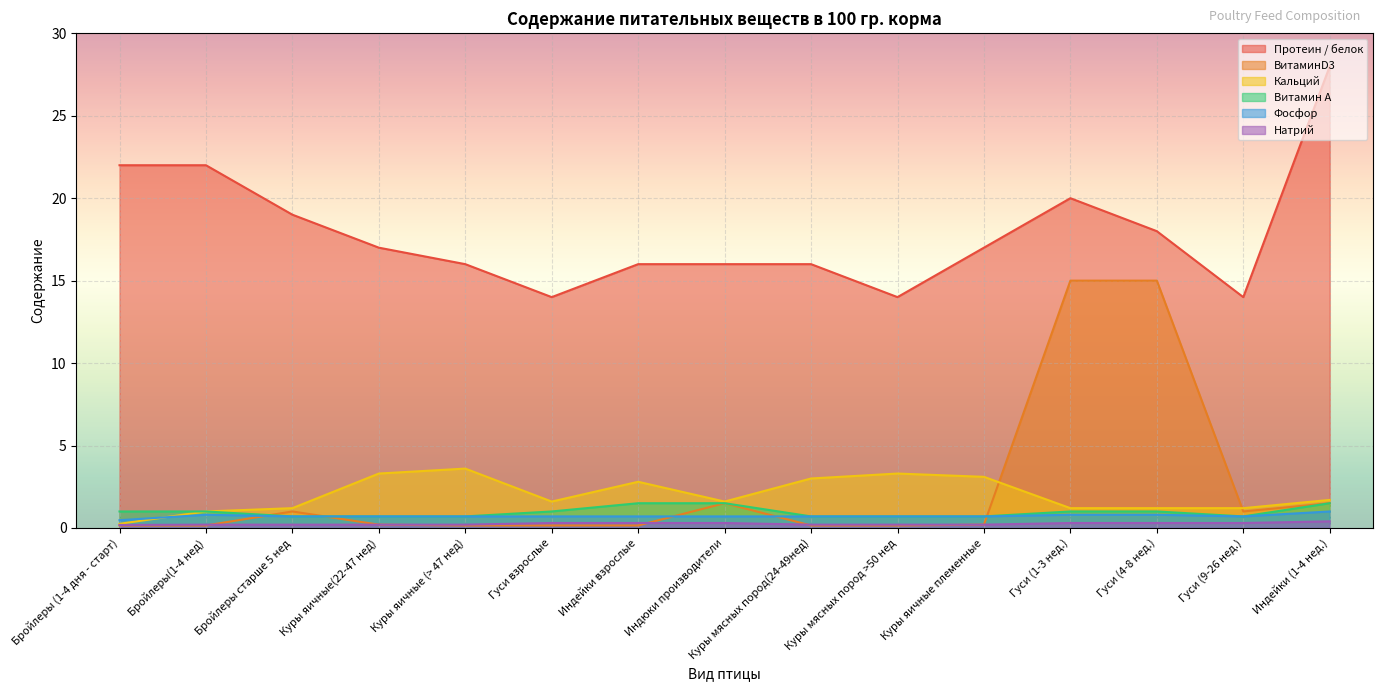

How many data points in Протеин / белок are above 17?

6